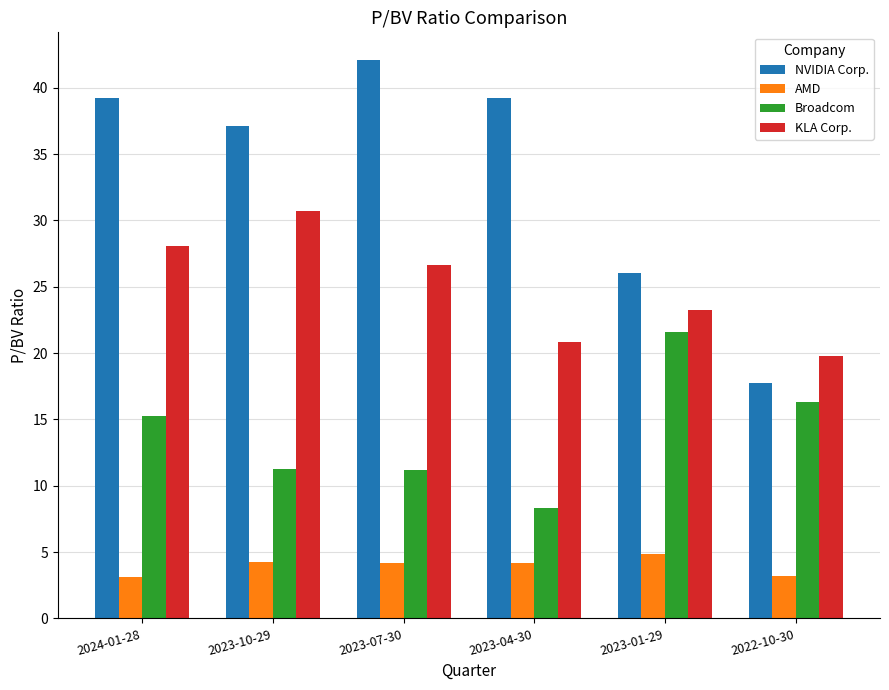

What is the greatest value displayed?

42.1